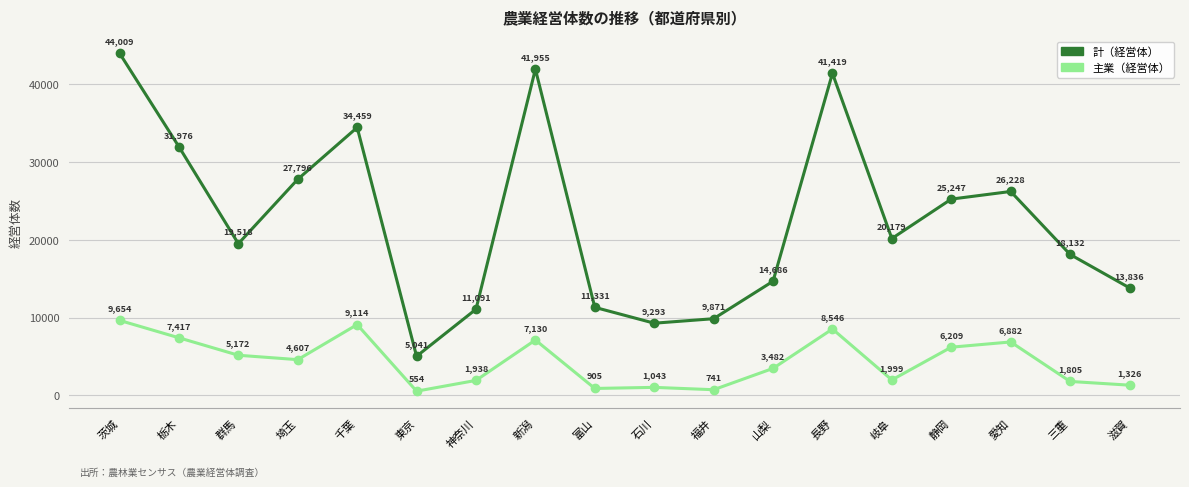

What position from the left is 栃木?

2